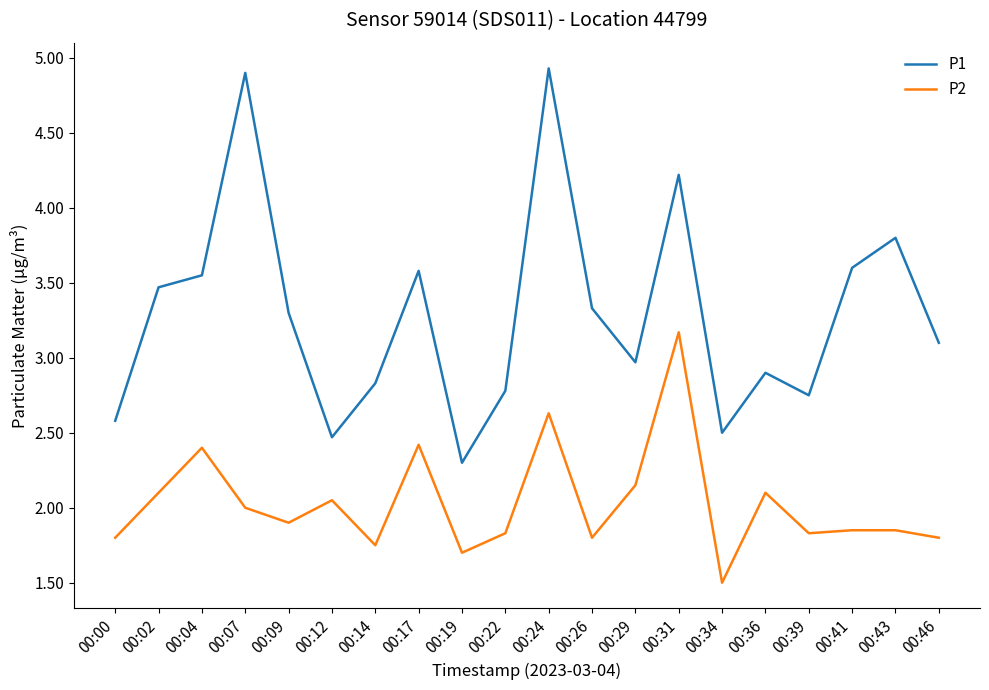

What is the smallest value displayed?

1.5